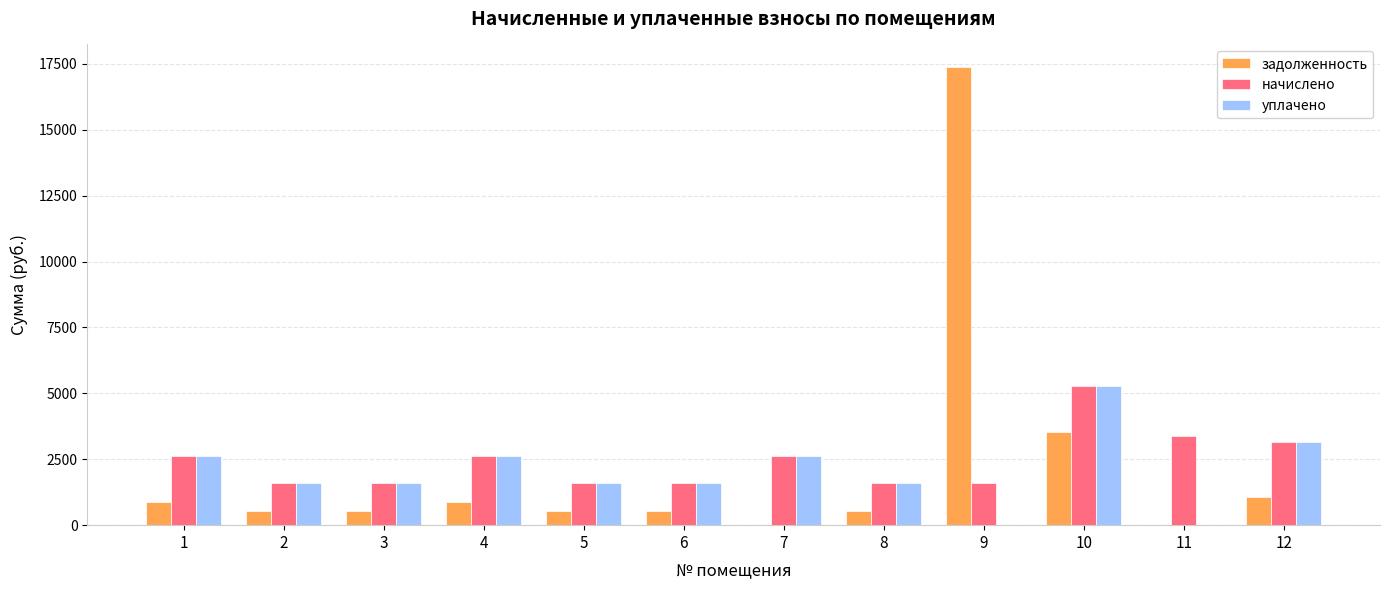

How many groups of bars are there?

12